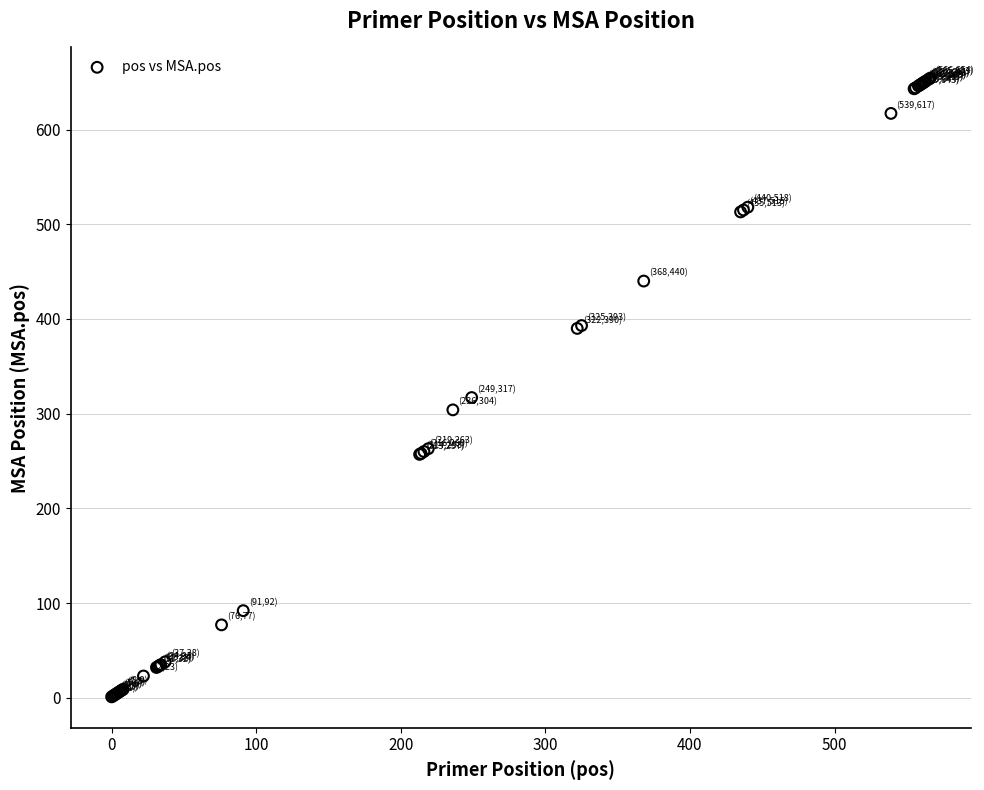

What Y value in the scatter plot is closest to 327?

317